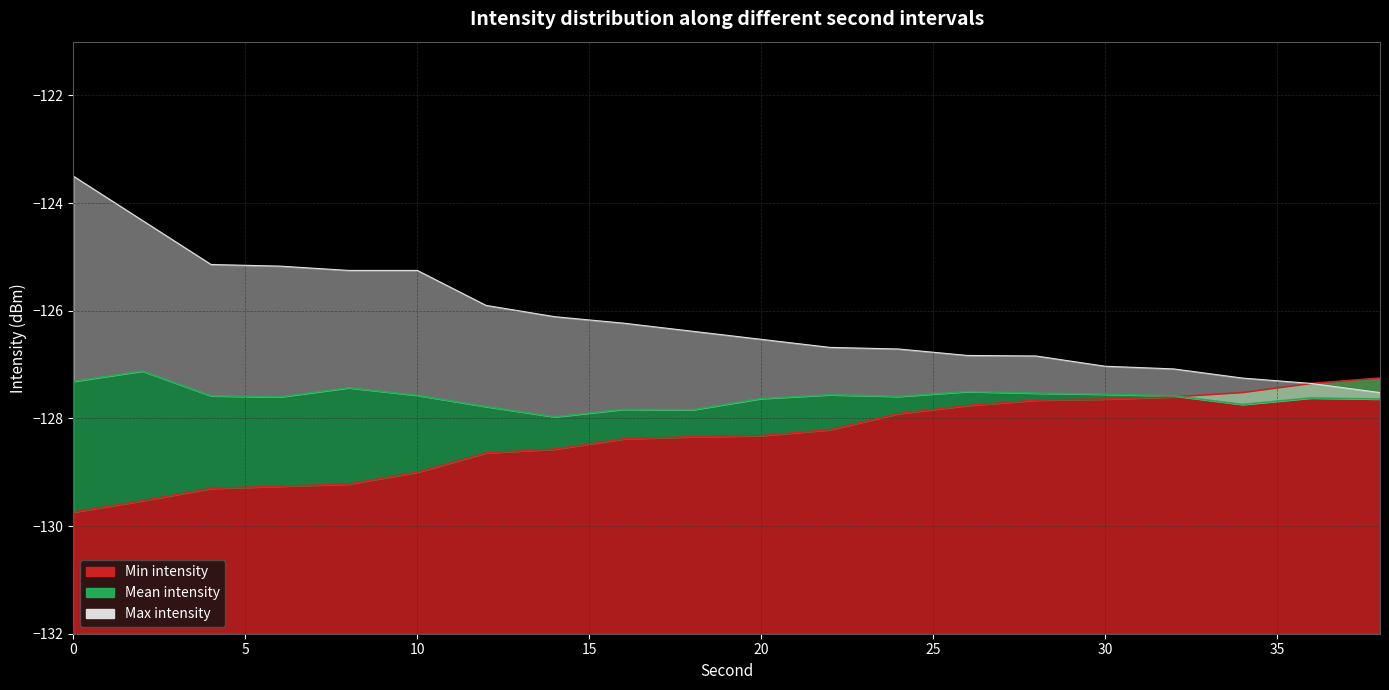

Where is the first local minimum for Mean intensity?

6